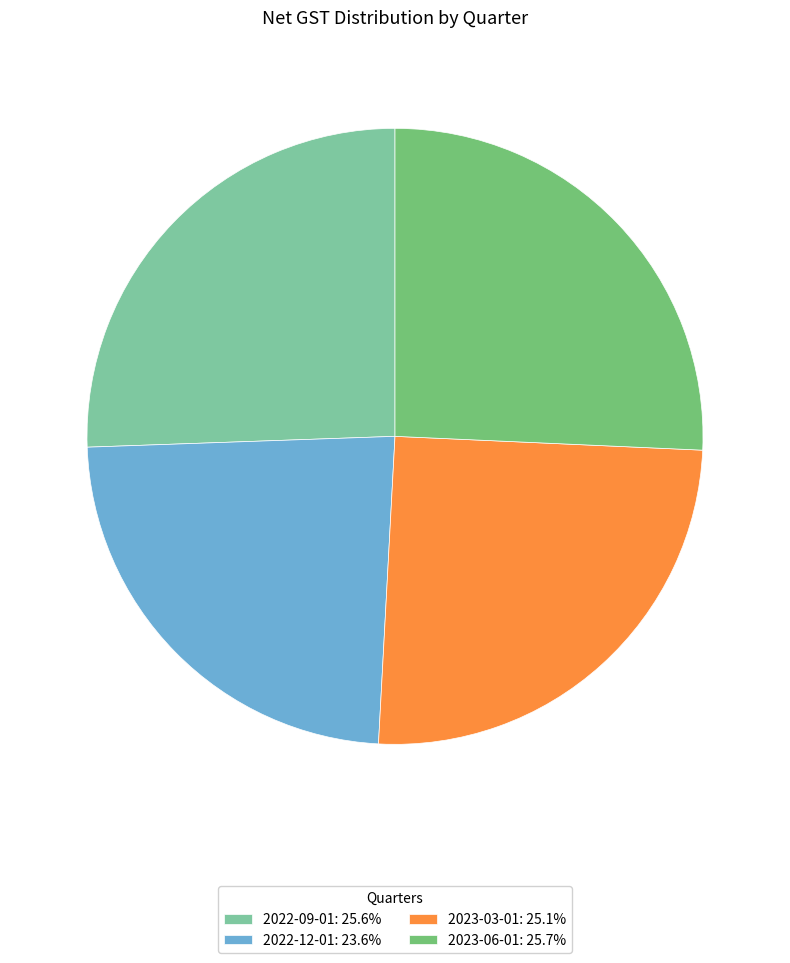

Is there any slice that represents more than half of the pie?

No